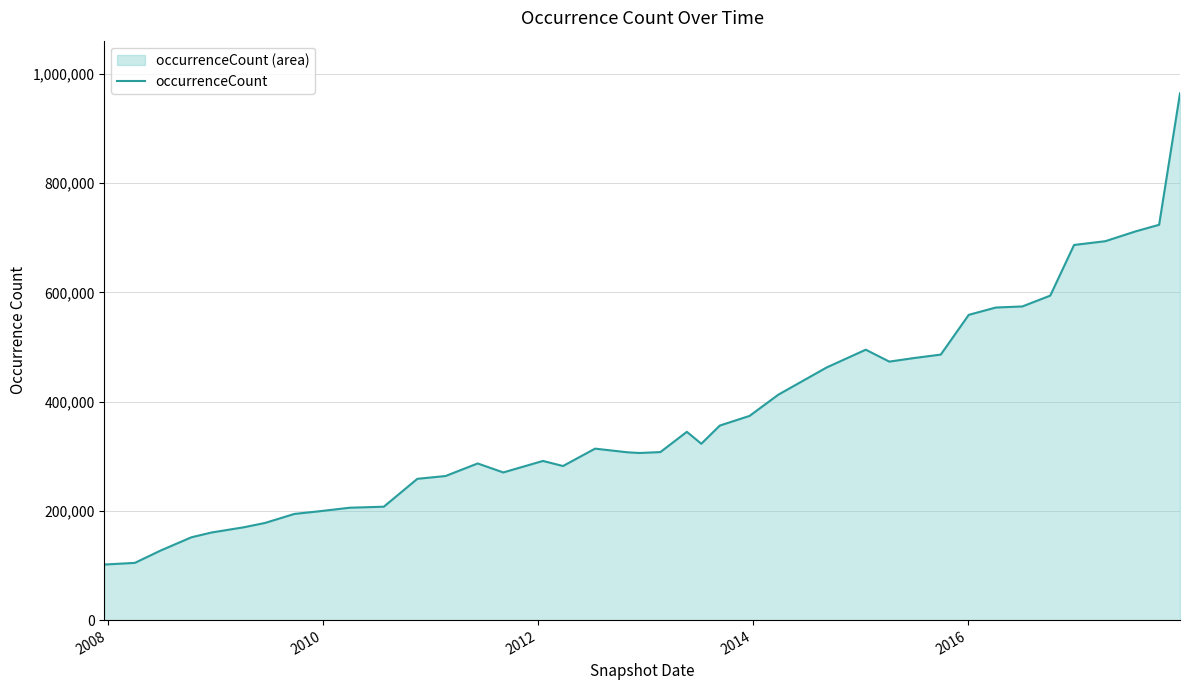

What is the difference between the maximum and minimum values?

862597